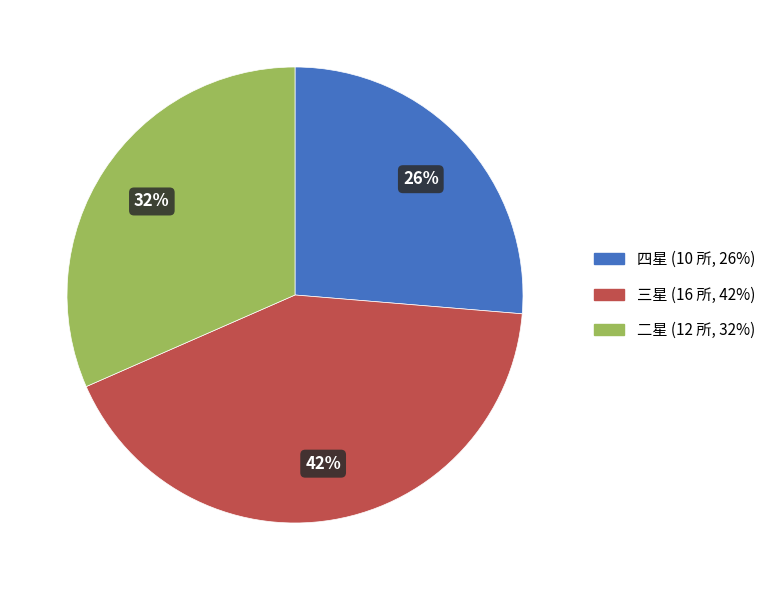

Combined, do 四星 and 三星 account for over 50%?

Yes